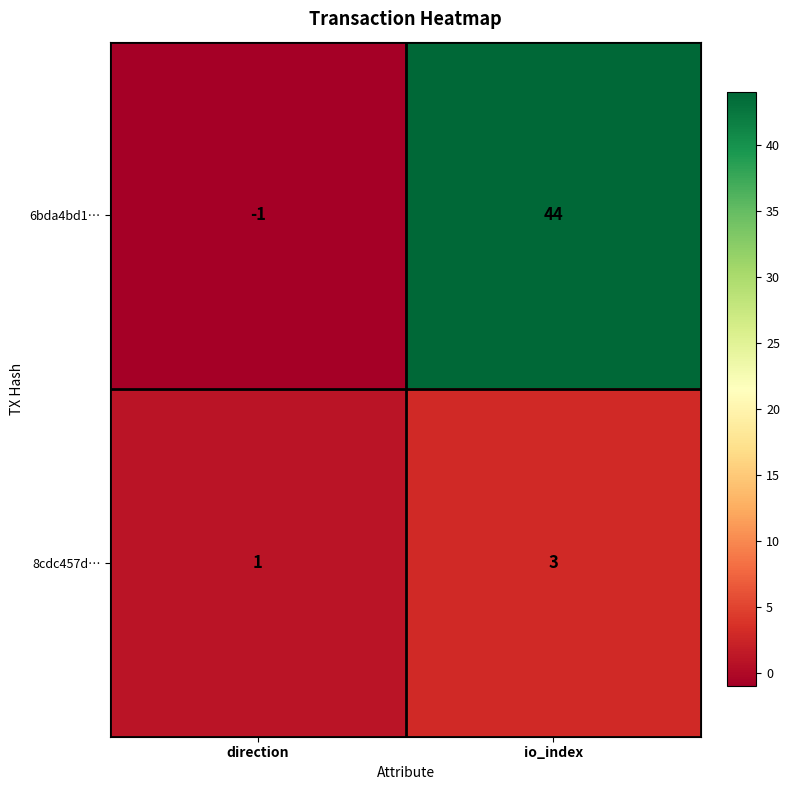

Count the number of categories in the chart.

2